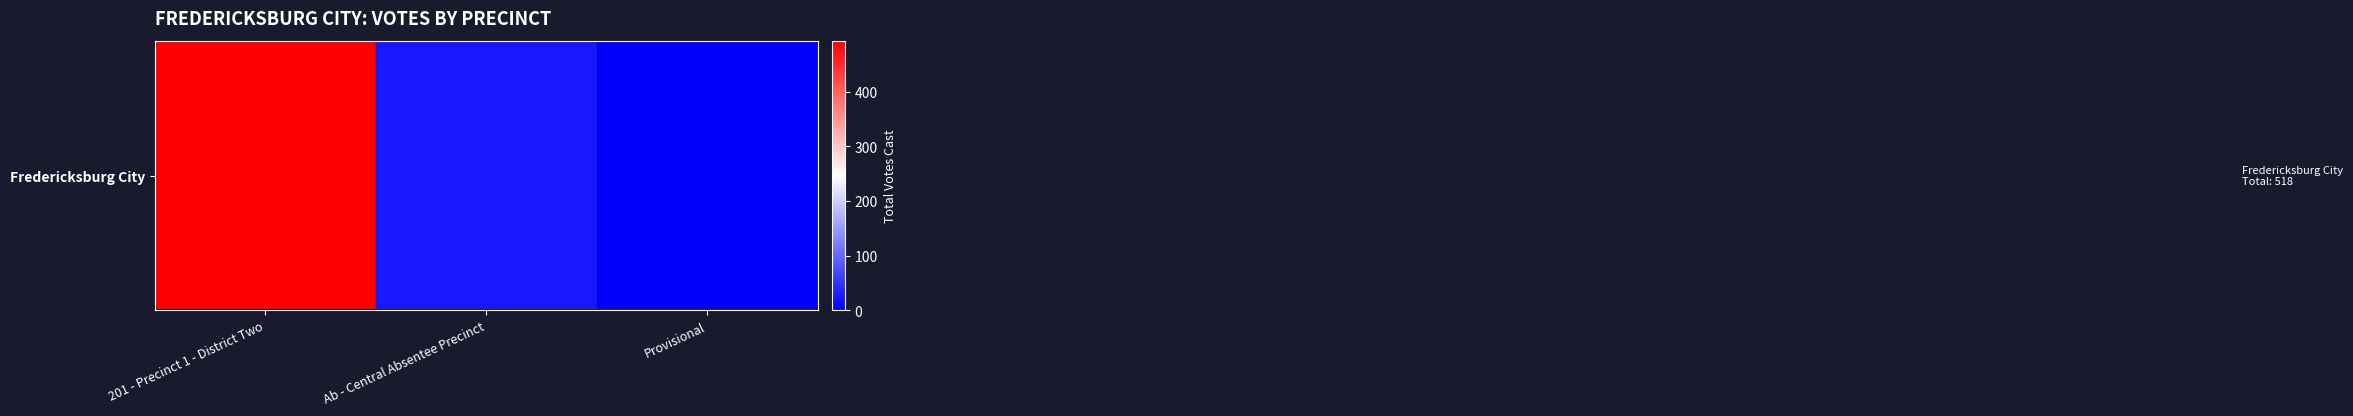

At which category does the chart reach its minimum across all series?

Provisional